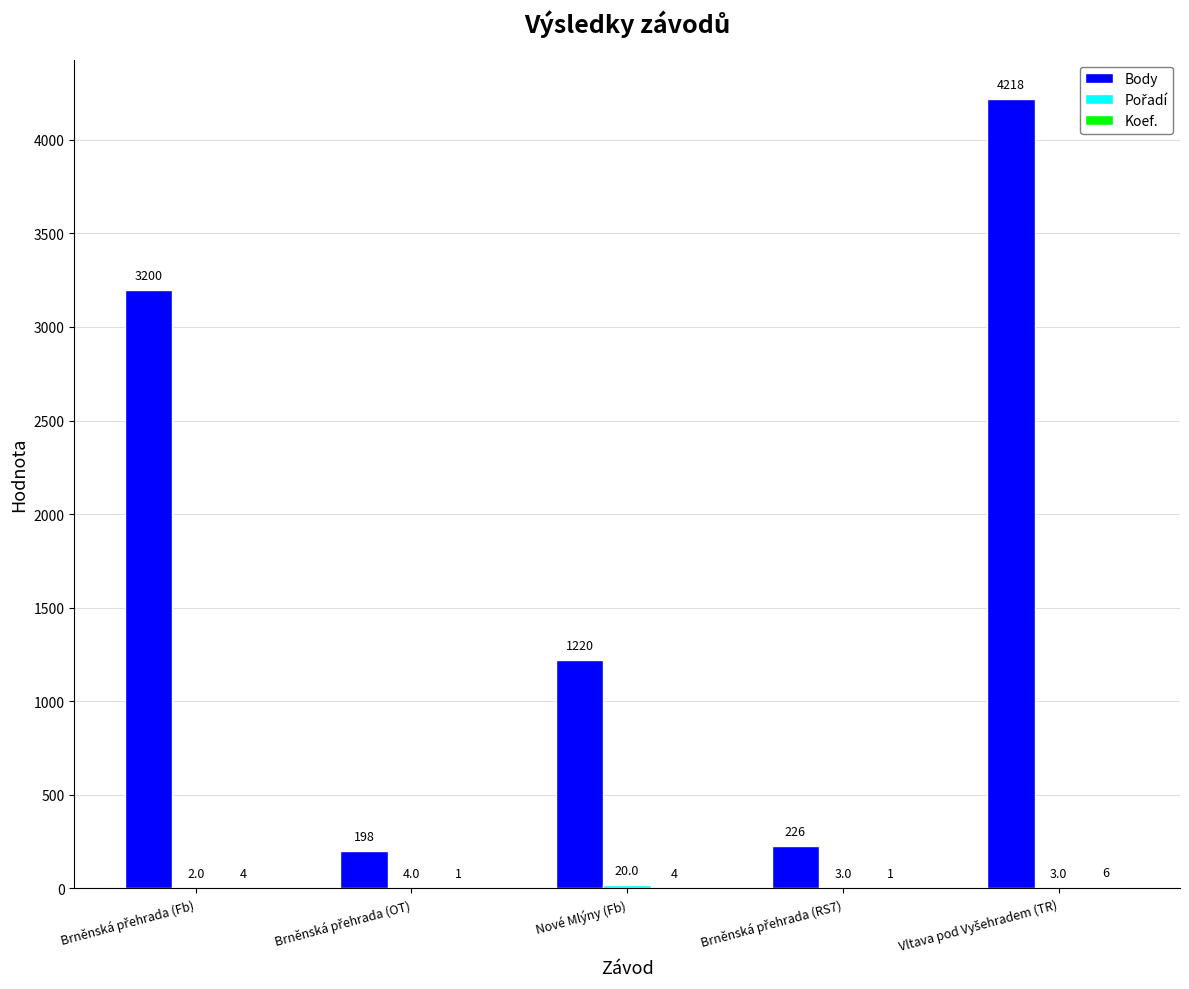

The Body series shows 1220 at Nové Mlýny (Fb). True or false?

True